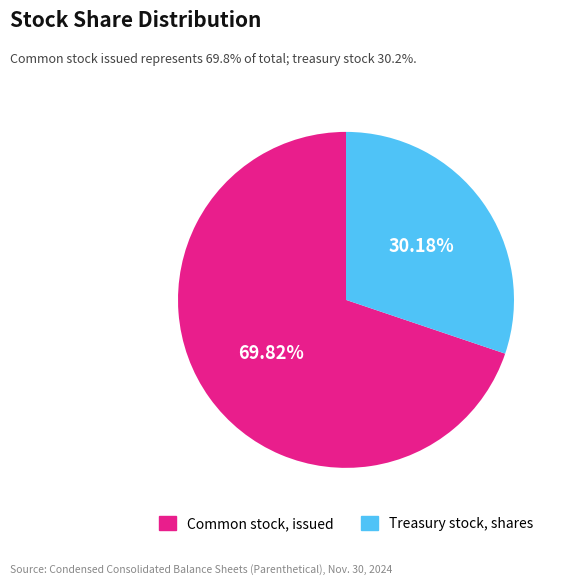

Which has a higher value, Treasury stock, shares or Common stock, issued?

Common stock, issued